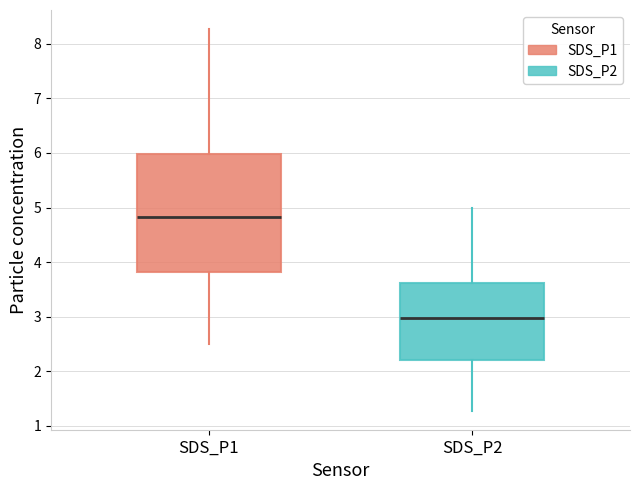

Reading left to right, transcribe this box plot: for each box, give where its median line is, the range the box spans, and where its two whiskers end, as read against the y-axis. The values are not printed on the chart, so give them approximately, as read against the axis.

SDS_P1: median 4.8, box 3.8 to 6.0, whiskers 2.5 to 8.3
SDS_P2: median 3.0, box 2.2 to 3.6, whiskers 1.3 to 5.0